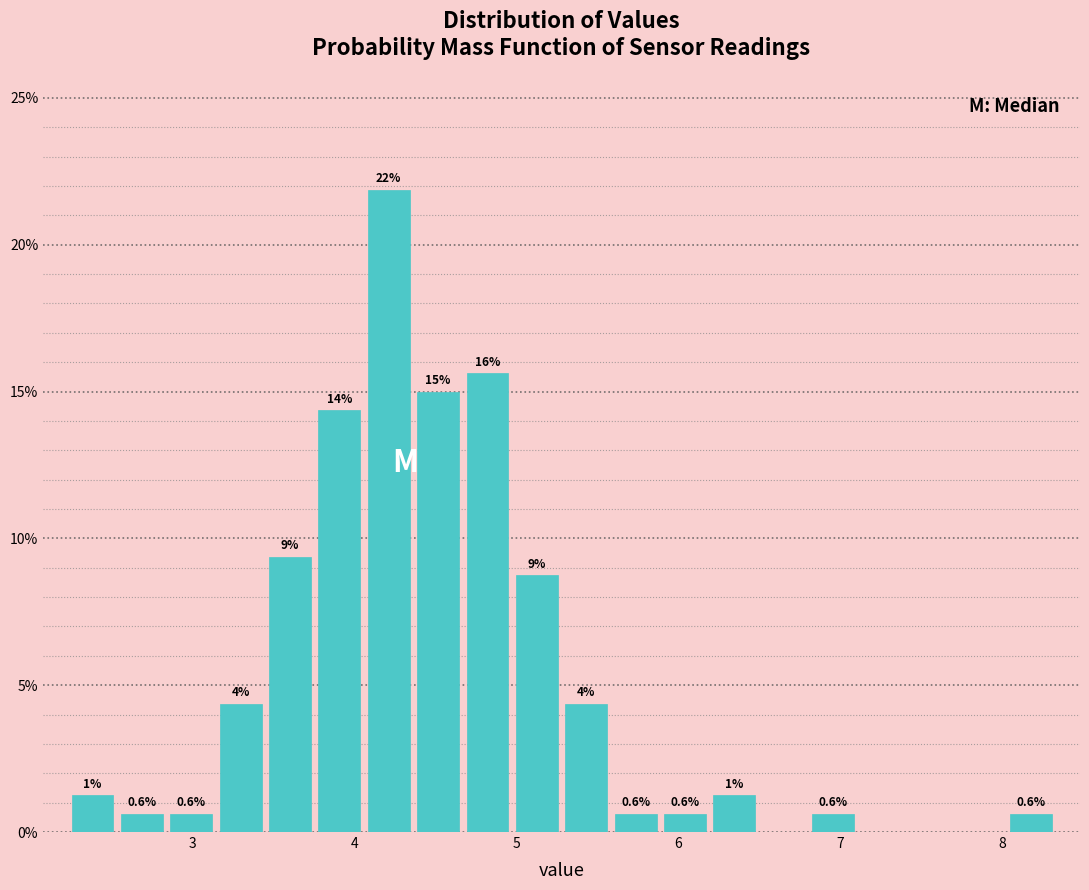

Around what value on the x-axis is the tallest bar? Give the approximate position of its centre, as read against the axis.

4.2